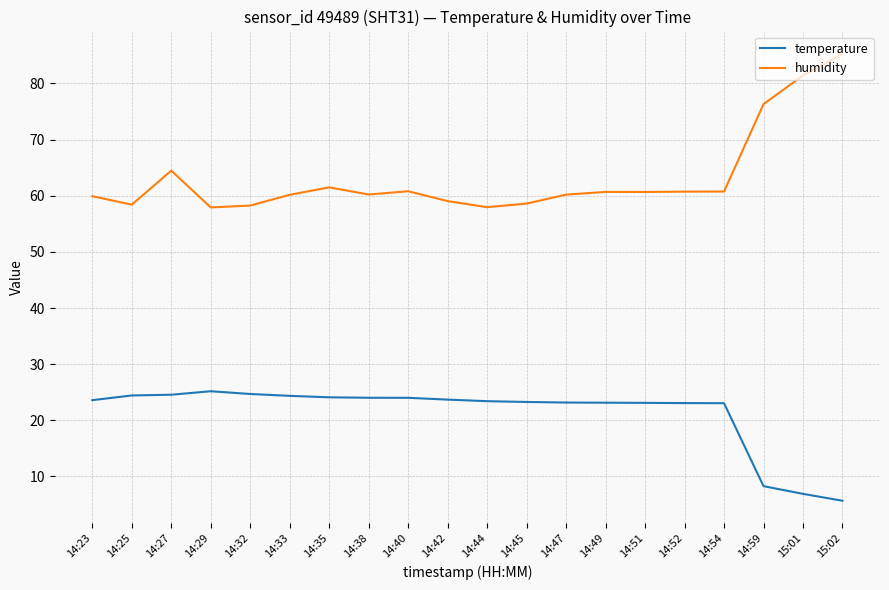

At 14:32, list the series in order from largest to smallest.

humidity, temperature